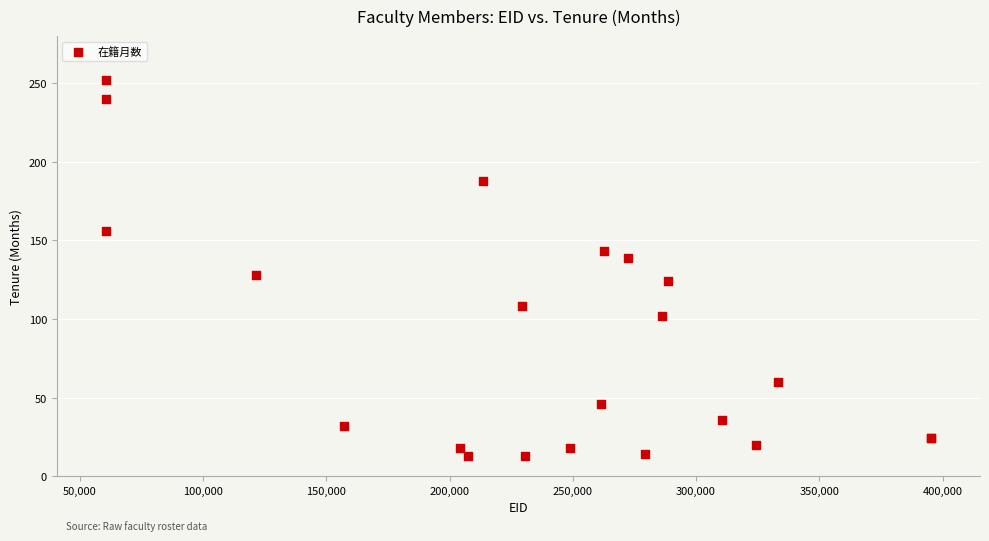

What Y value in the scatter plot is closest to 132?

128